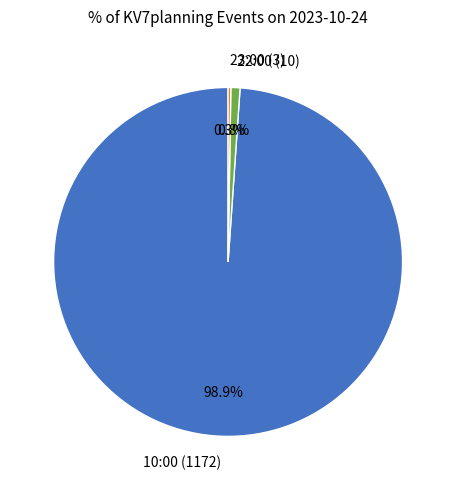

To the nearest percent, what is the difference between the largest and smallest slice percentages?

99%